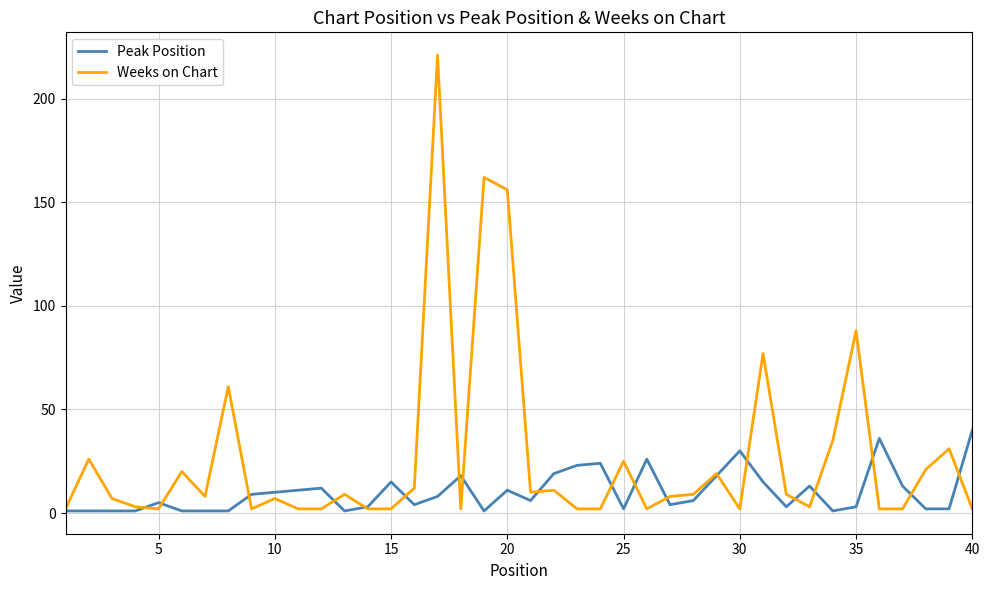

Rank the series by their maximum value, from highest to lowest.

Weeks on Chart, Peak Position